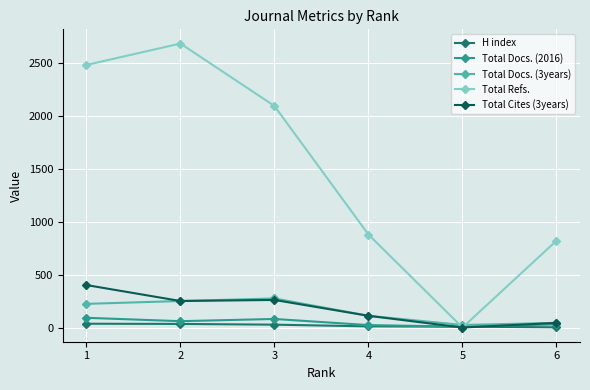

What is the spread (max minus min) of values at 5?

24